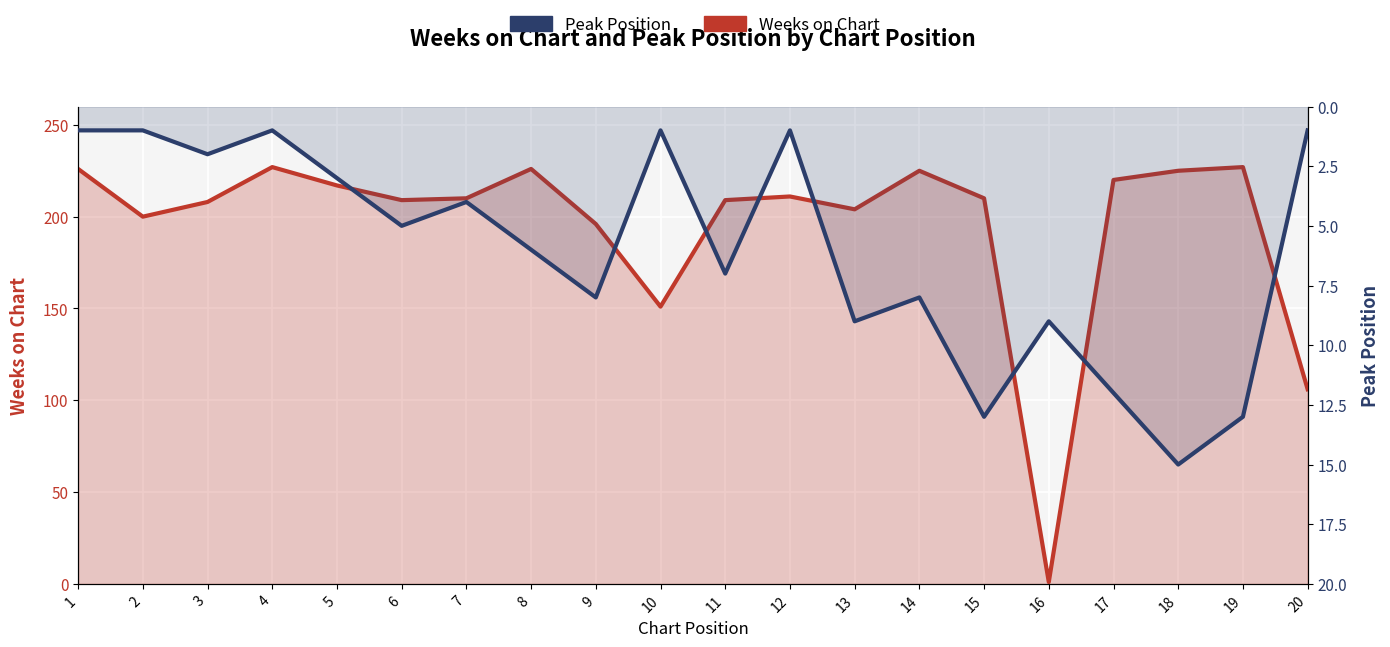

What is the spread (max minus min) of values at 14?

217